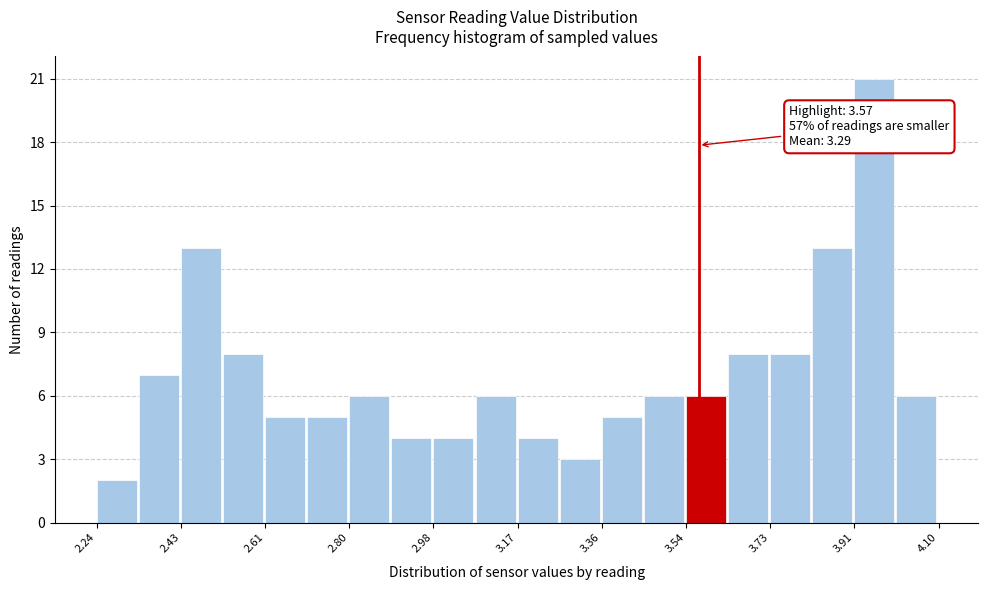

Over which range of the x-axis is the bar tallest?

3.92 to 4.00